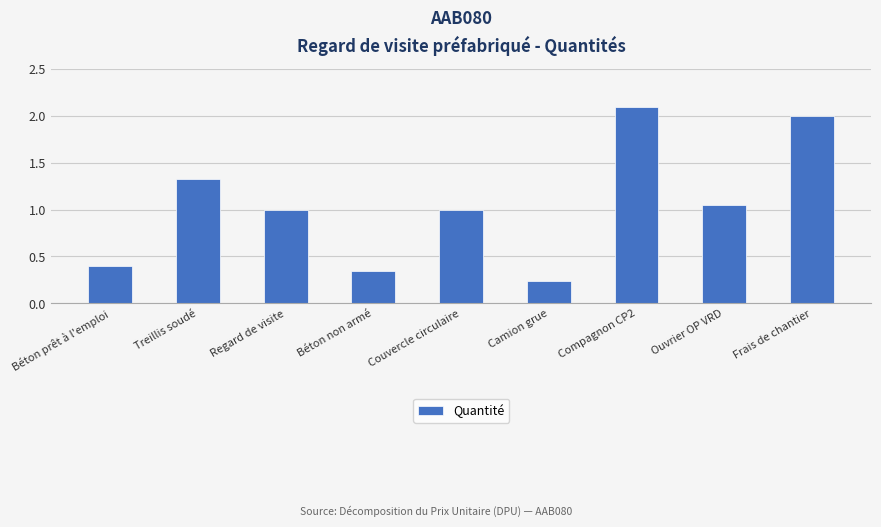

What is the sum of all values?

9.5